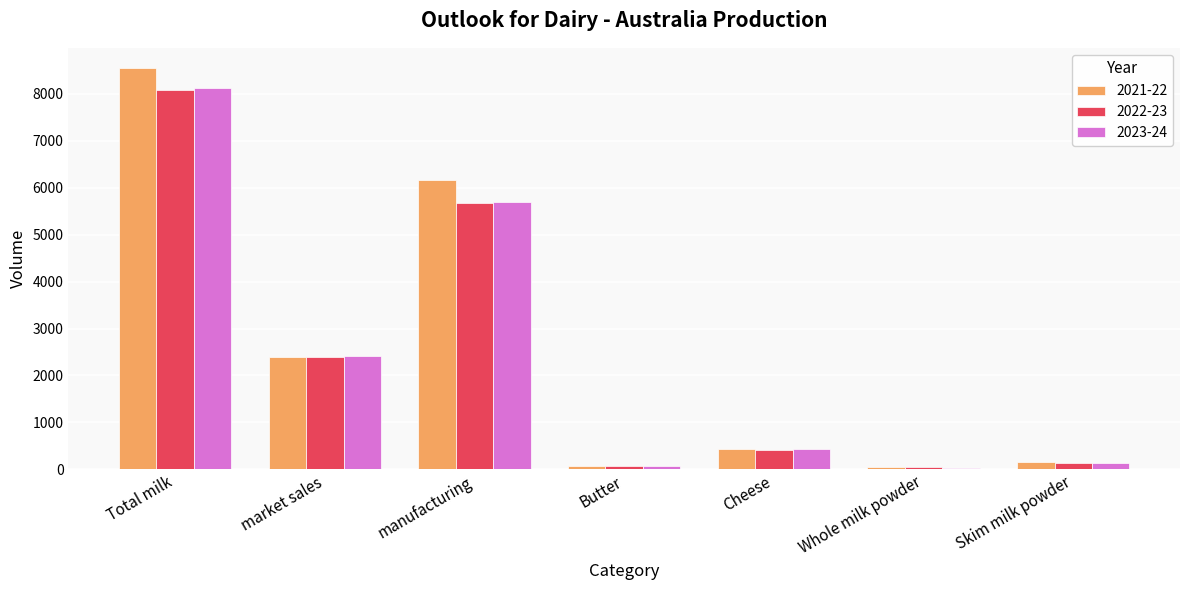

The value of 2023-24 at Total milk is 2851.1. True or false?

False